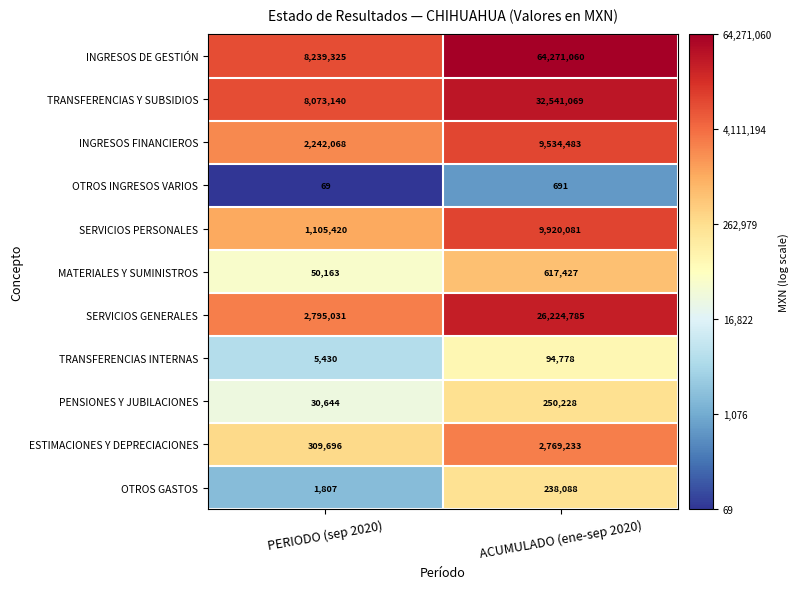

Where is OTROS GASTOS nearest to the value 119947?

PERIODO (sep 2020)